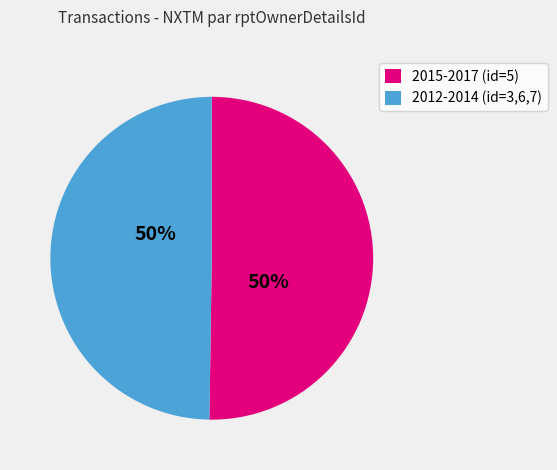

True or false: 2012-2014 (id=3,6,7) accounts for 50% of the total.

True